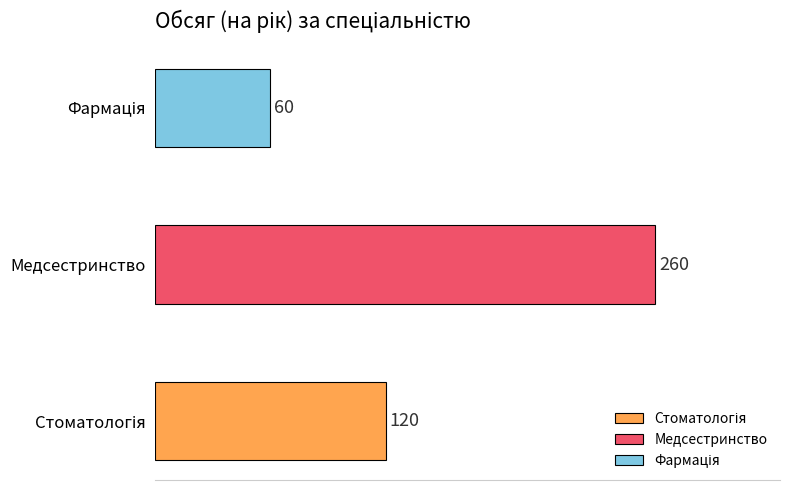

What is the maximum value shown in the chart?

260